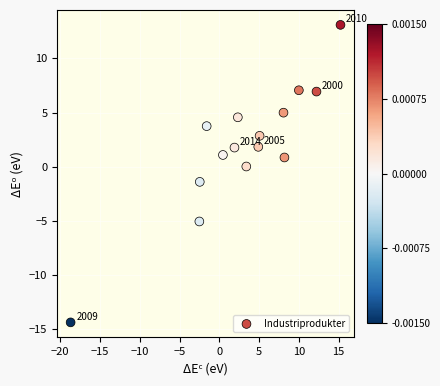

What is the range of X values (max minus min)?

33.9